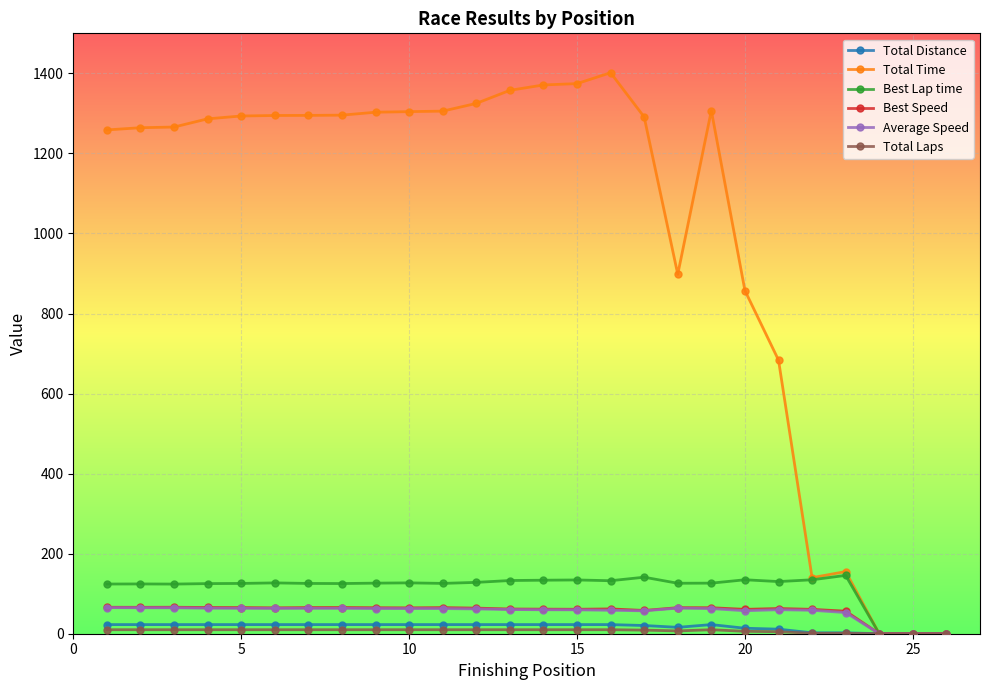

True or false: Total Distance has more than 0 interior local peaks.

True